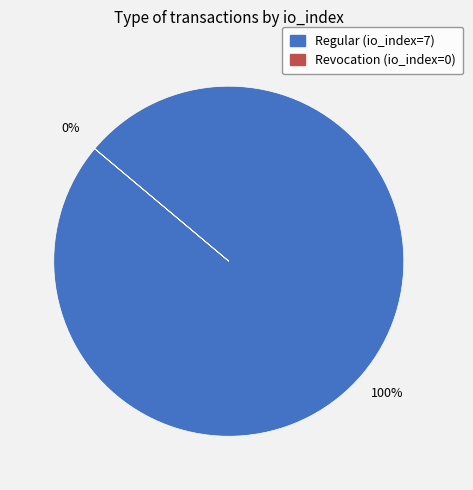

Count the number of slices in the pie.

2